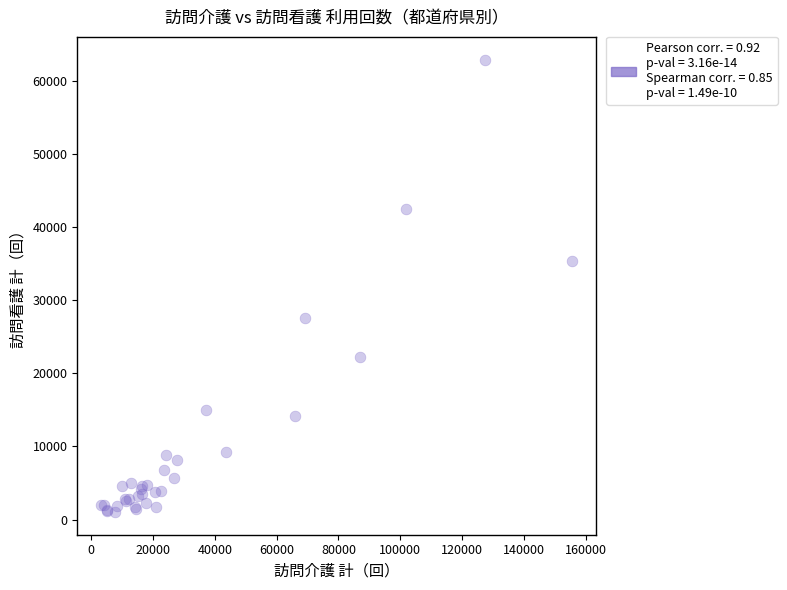

What Y value in the scatter plot is closest to 31972?

35376